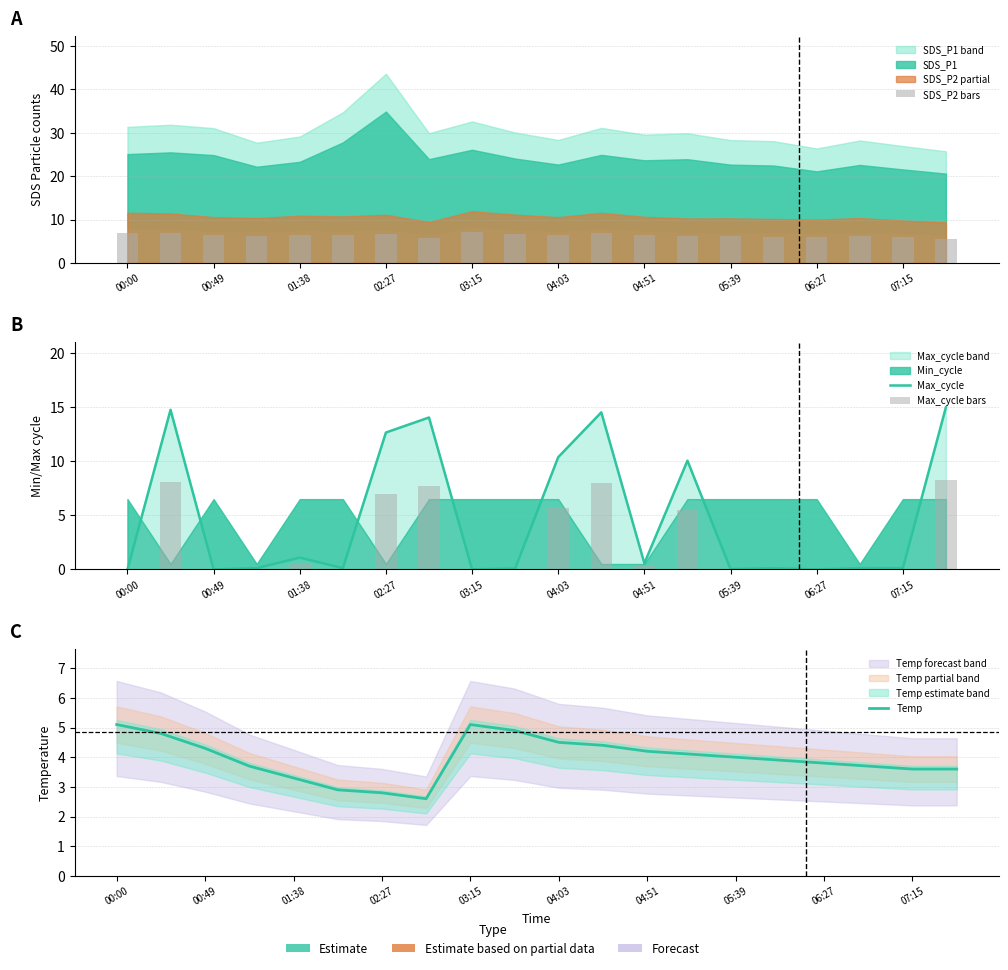

What is the difference between the SDS_P2 bars values at 04:03 and 01:38?

0.1